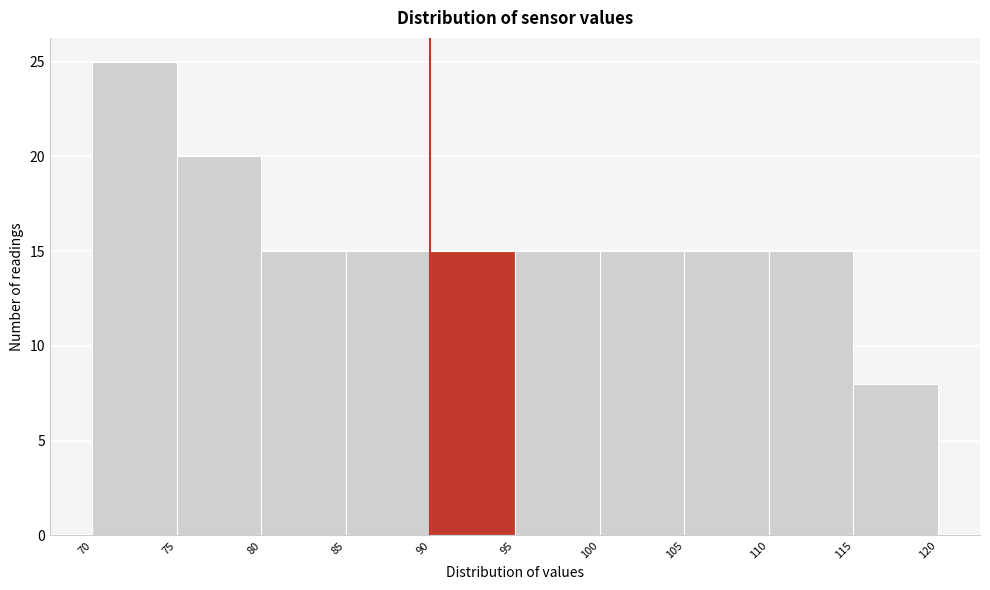

What is the height of the bar covering 95 to 100 on the x-axis? The values are not printed on the chart, so give them approximately, as read against the axis.

15